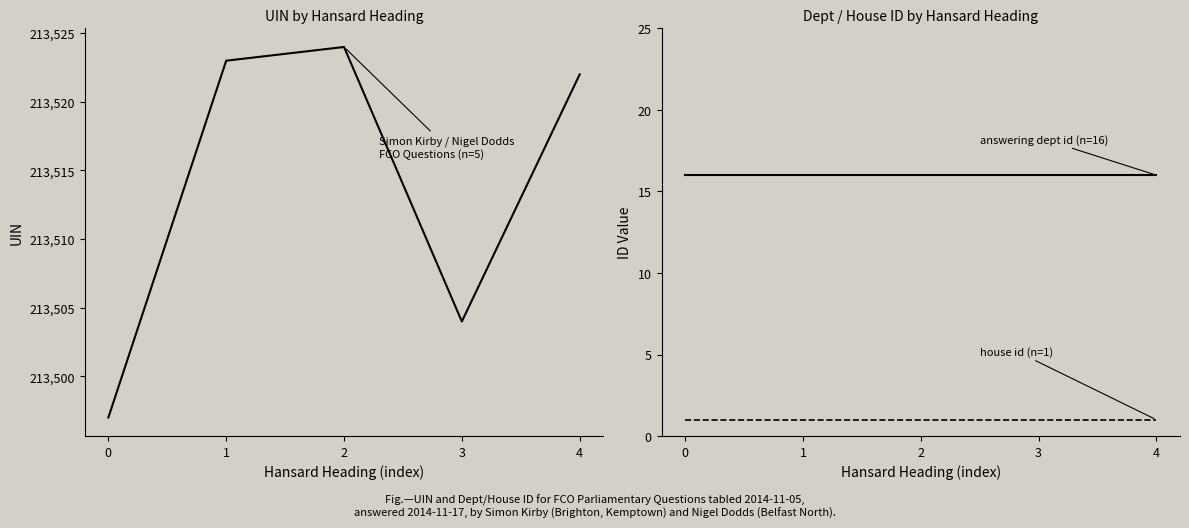

True or false: UIN and answering dept id intersect in this chart.

False